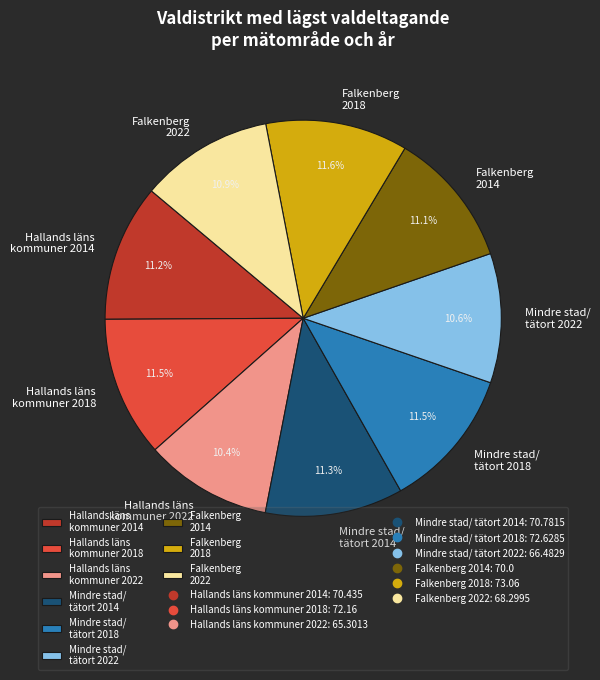

Which has a higher value, Mindre stad/ tätort 2018 or Hallands läns kommuner 2022?

Mindre stad/ tätort 2018